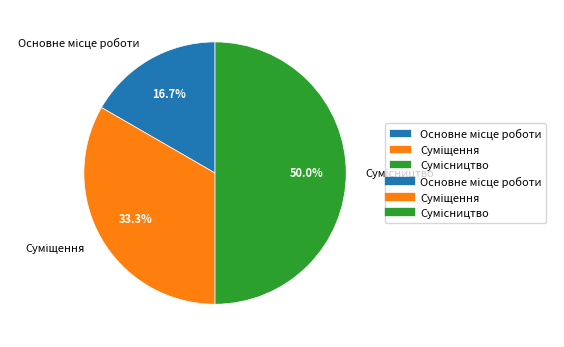

Between Основне місце роботи and Суміщення, which is larger?

Суміщення